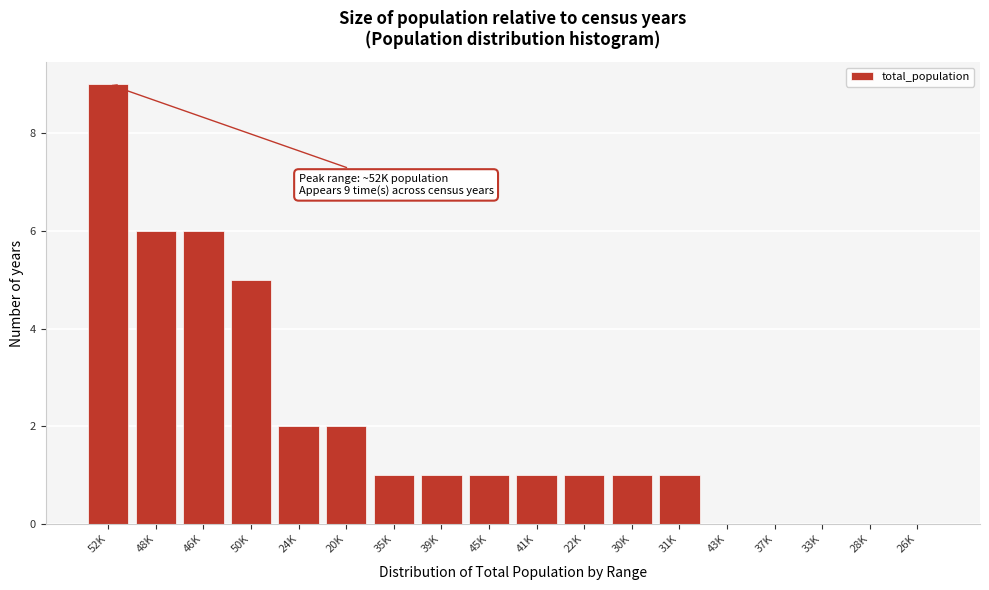

Reading right to left, extract all data points from this chart.

26K=0	28K=0	33K=0	37K=0	43K=0	31K=1	30K=1	22K=1	41K=1	45K=1	39K=1	35K=1	20K=2	24K=2	50K=5	46K=6	48K=6	52K=9